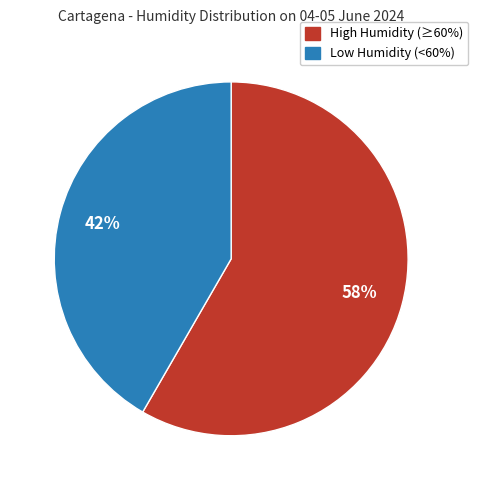

To the nearest percent, what is the average slice percentage?

50%